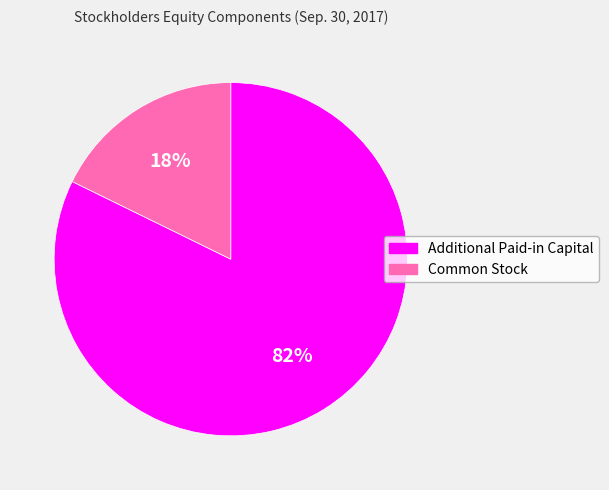

To the nearest percent, what is the difference between the largest and smallest slice percentages?

64%